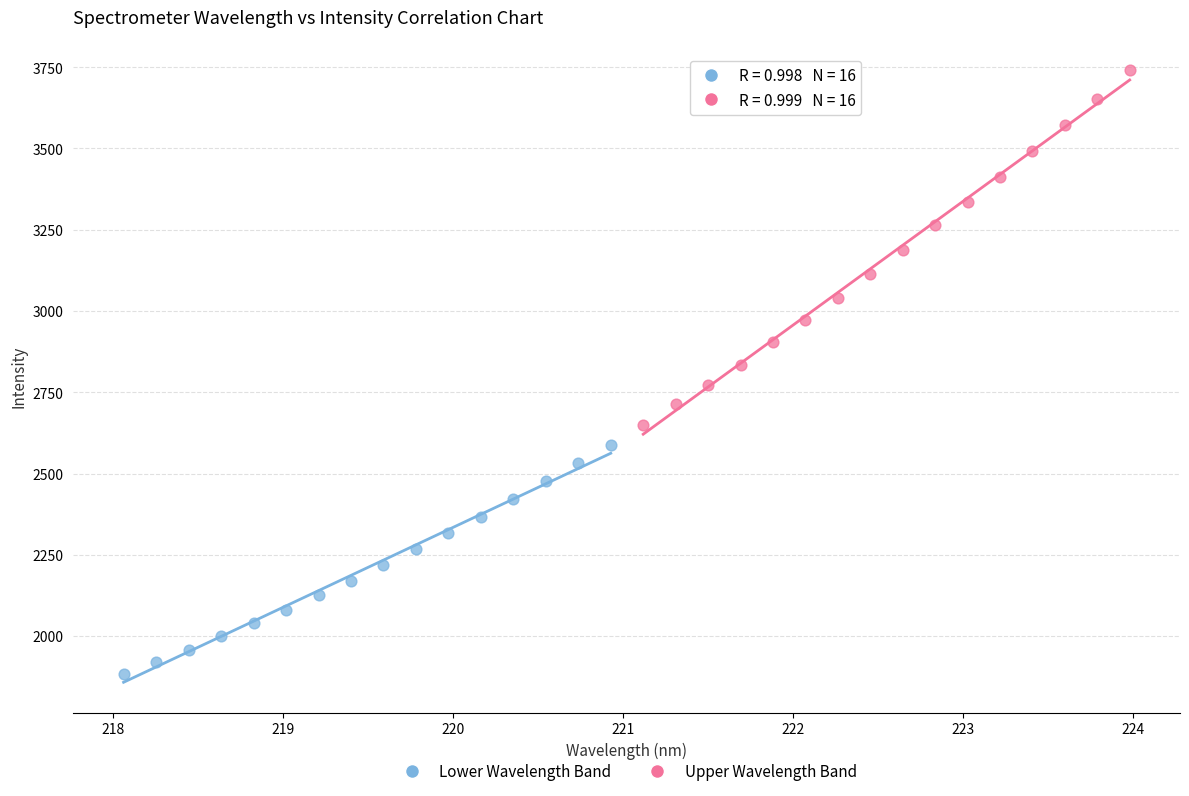

Which series reaches the minimum Y coordinate?

Lower Wavelength Band